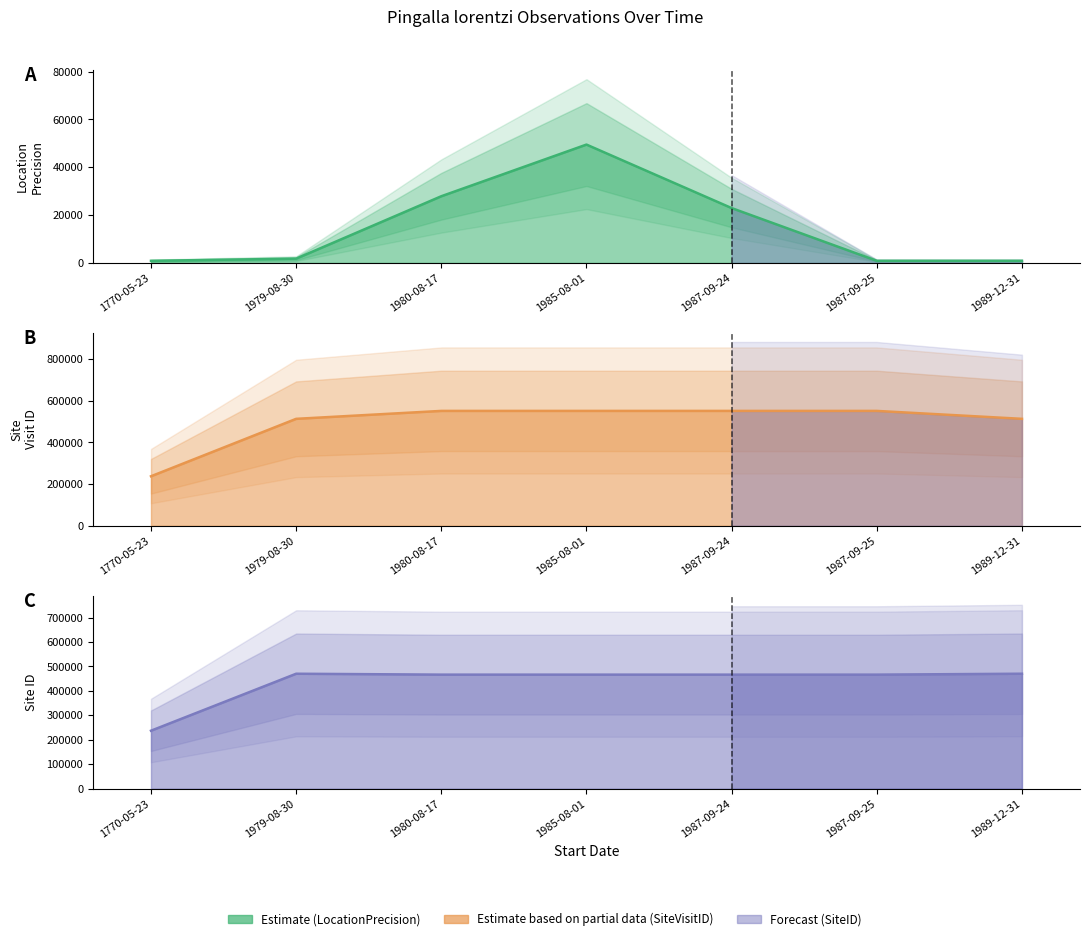

Which category has the highest value in the SiteVisitID series?

1980-08-17